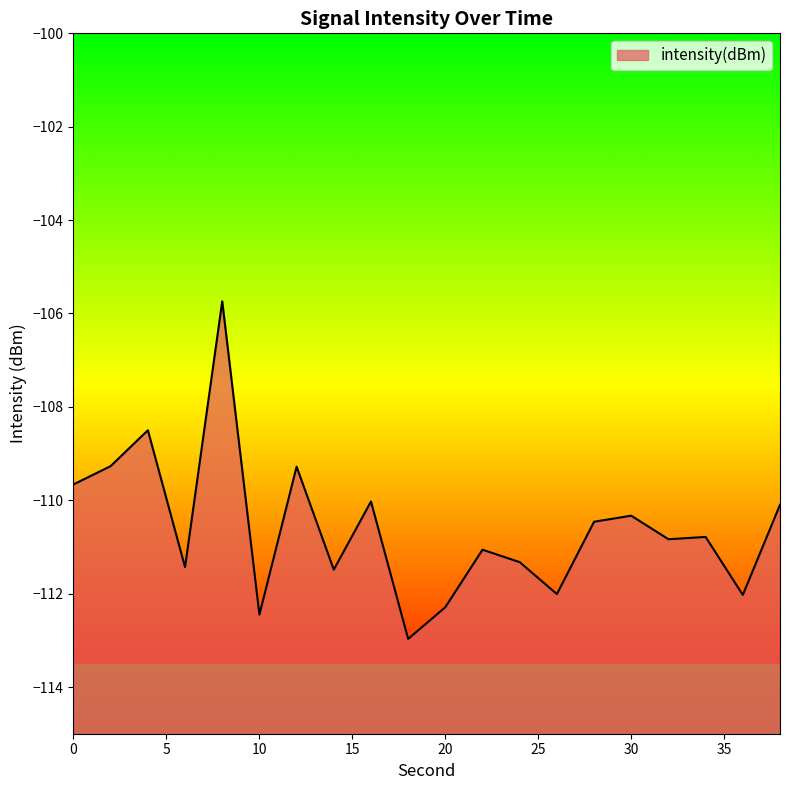

Reading left to right, what are all the values shown in this chart?

-109.7	-109.3	-108.5	-111.4	-105.7	-112.4	-109.3	-111.5	-110.0	-113.0	-112.3	-111.1	-111.3	-112.0	-110.5	-110.3	-110.8	-110.8	-112.0	-110.1